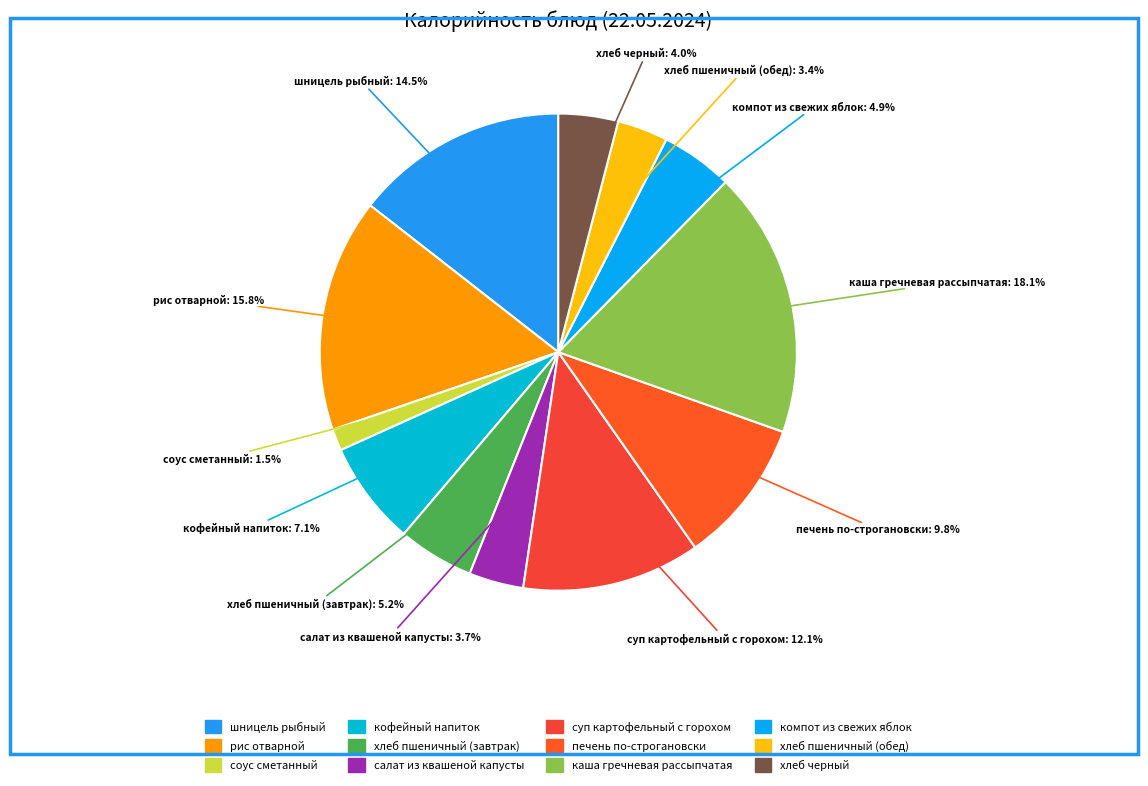

What is the total percentage of печень по-строгановски and шницель рыбный?

24.3%